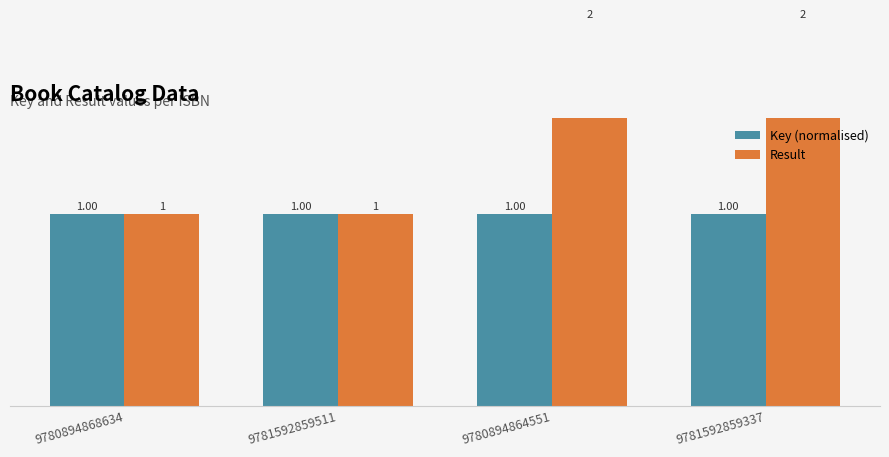

What is the total value across all series at 9781592859511?

2.0